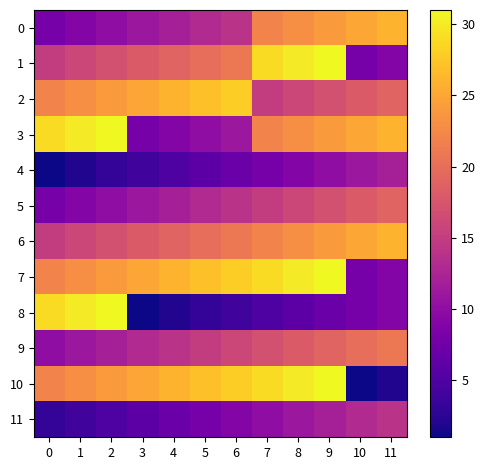

What is the spread (max minus min) of values at 4?

24